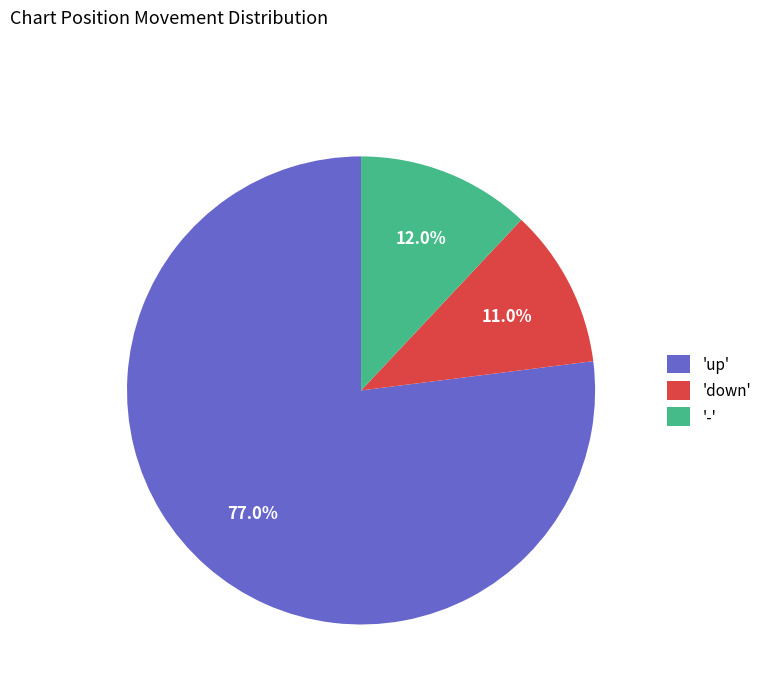

What percentage do 'down' and '-' together represent?

23.0%